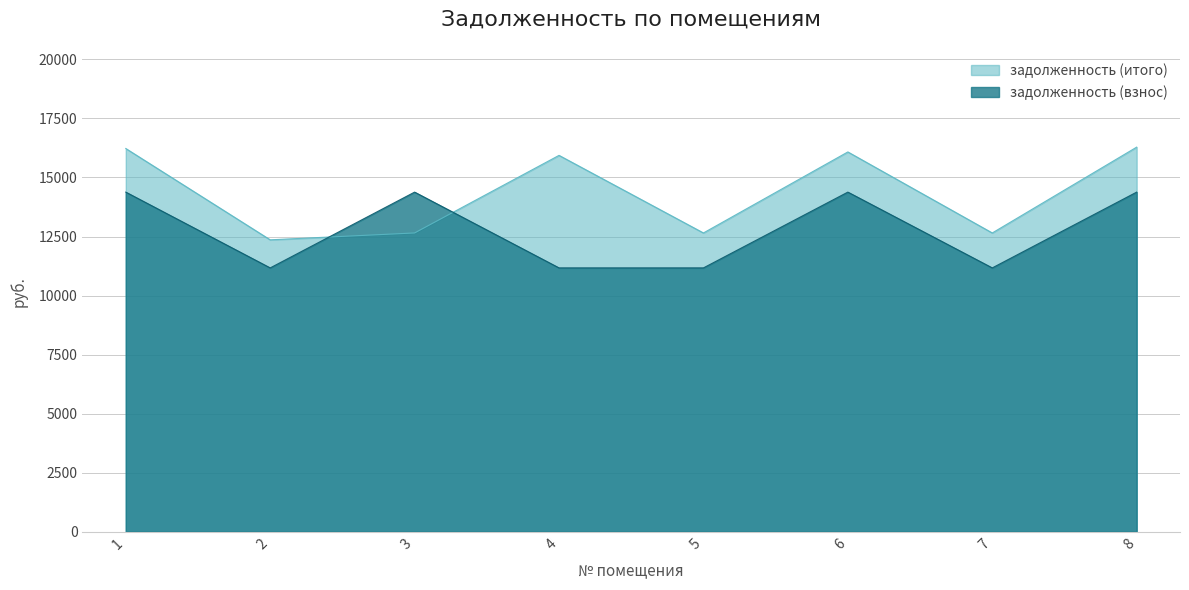

What is the total value across all series at 2?

23530.7